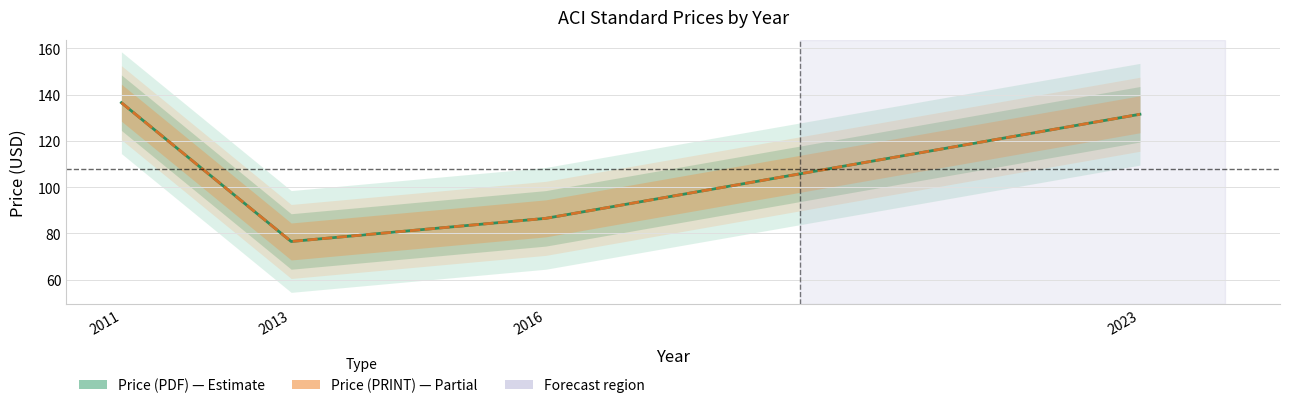

Which series changed the most between 2016 and 2023?

Price (PDF)